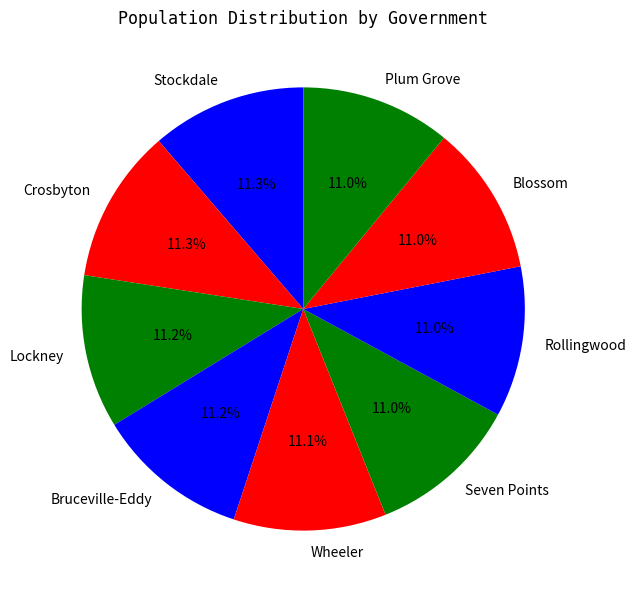

What is the total percentage of Stockdale and Crosbyton?

22.6%